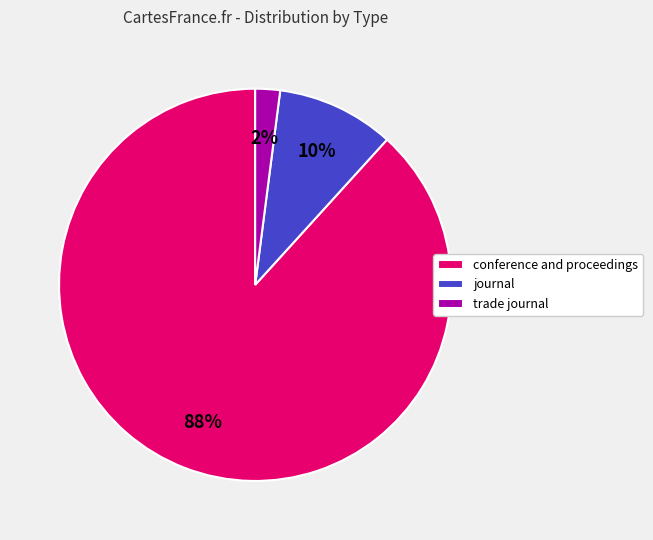

Do trade journal and conference and proceedings together represent more than half of the pie?

Yes